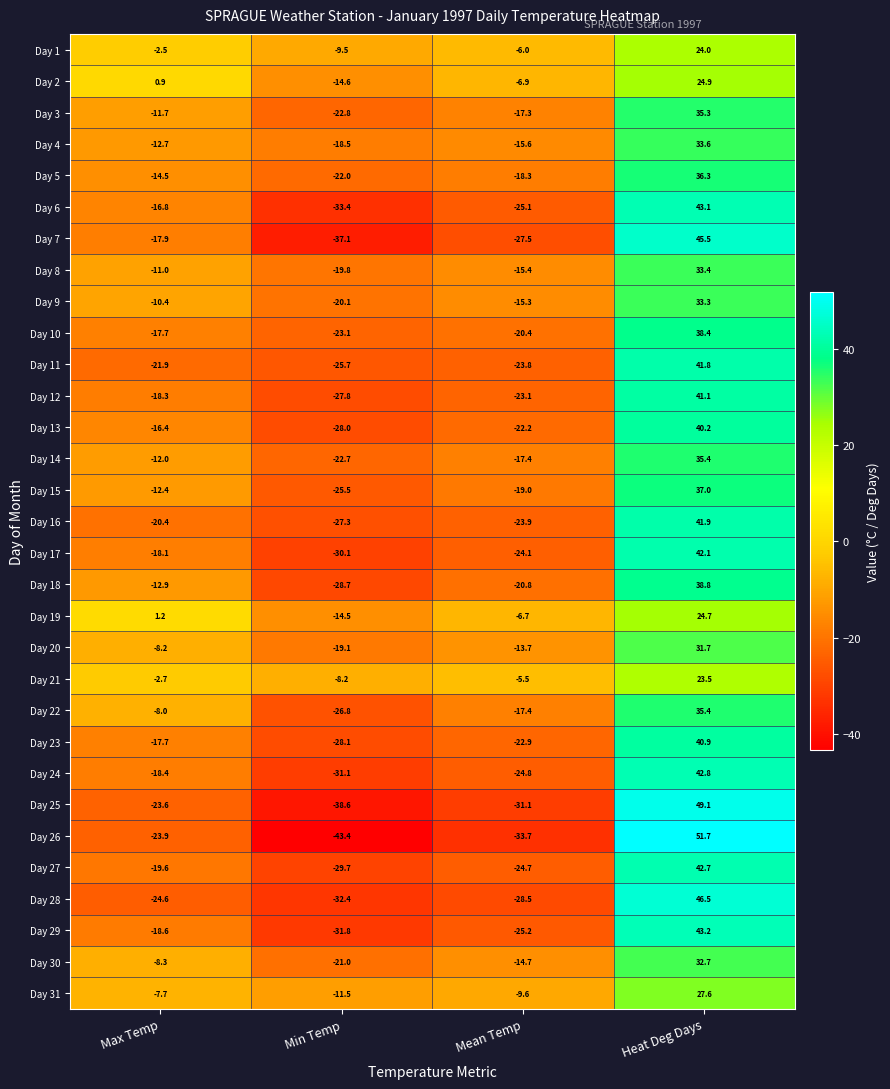

The value of Day 3 at Max Temp is -11.7. True or false?

True